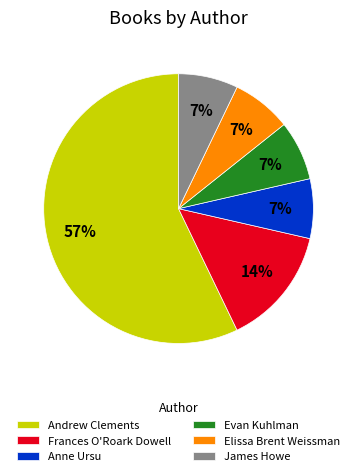

Is there any slice that represents more than half of the pie?

Yes